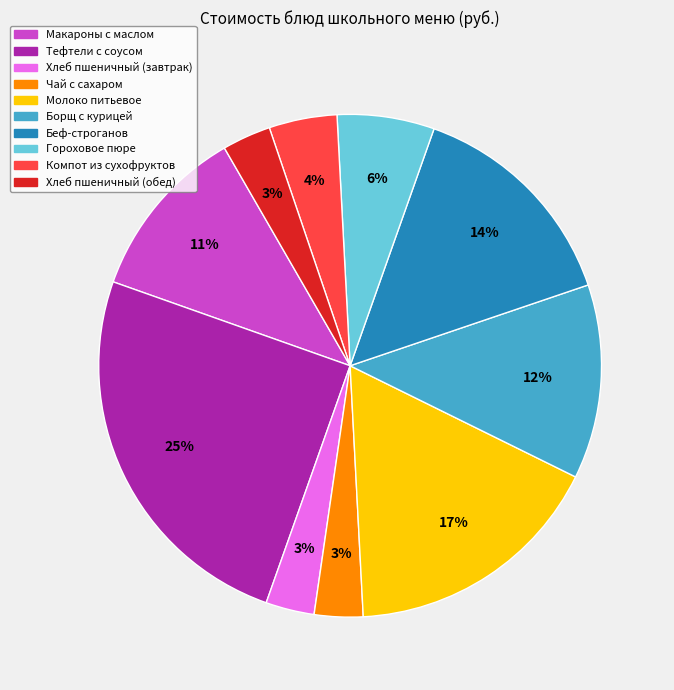

To the nearest percent, what is the difference between the largest and smallest slice percentages?

22%